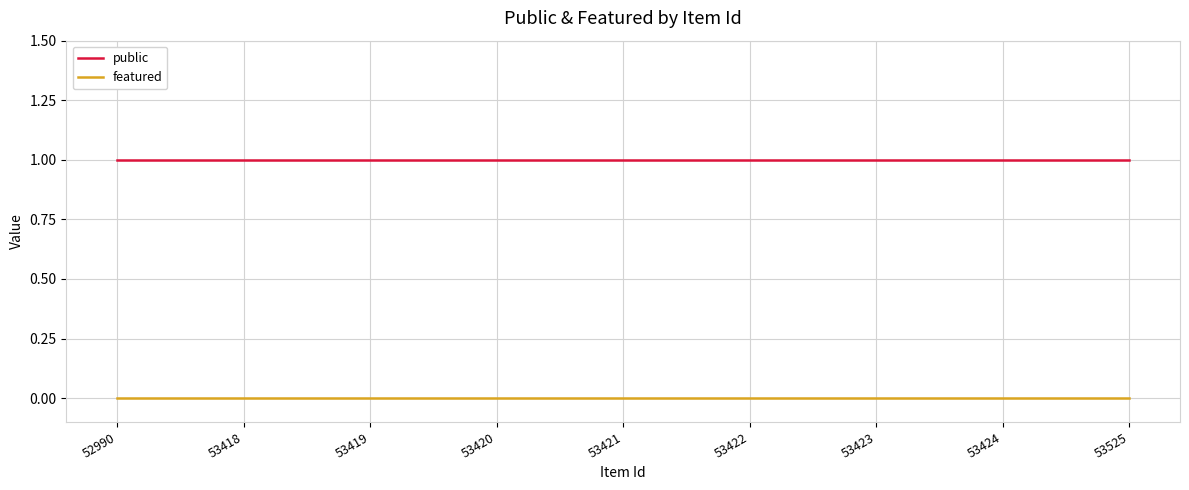

True or false: featured and public intersect in this chart.

False